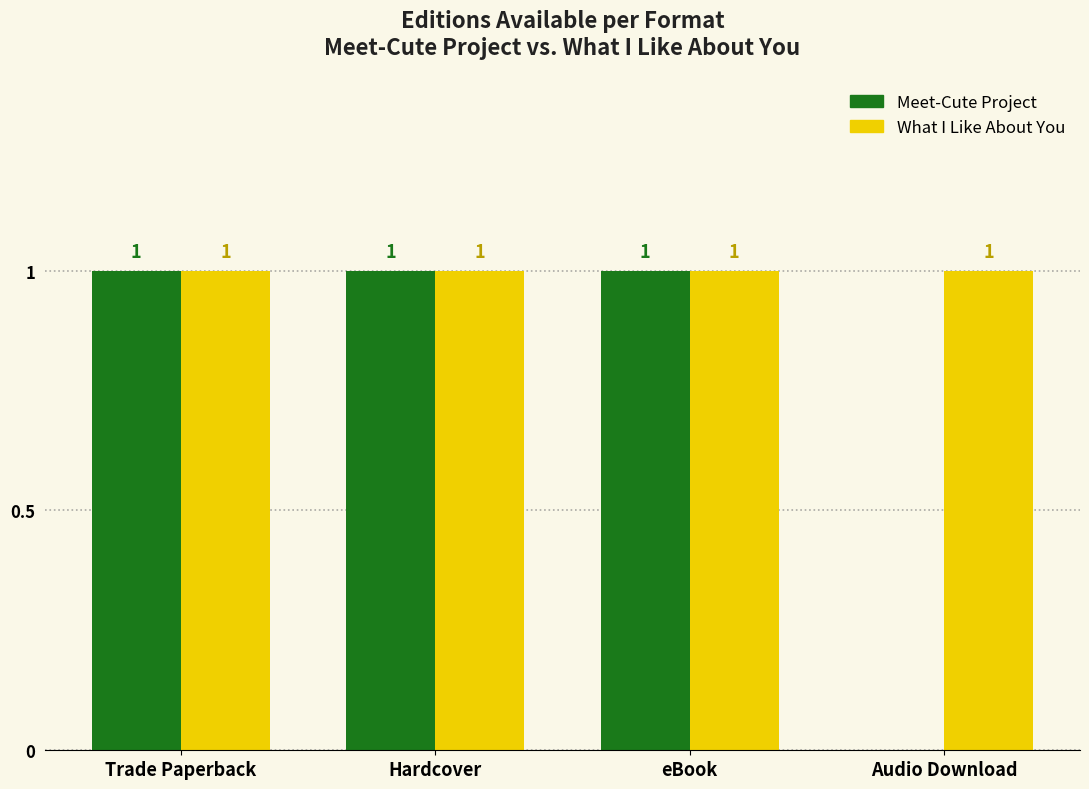

Where is Meet-Cute Project nearest to the value 0?

Audio Download